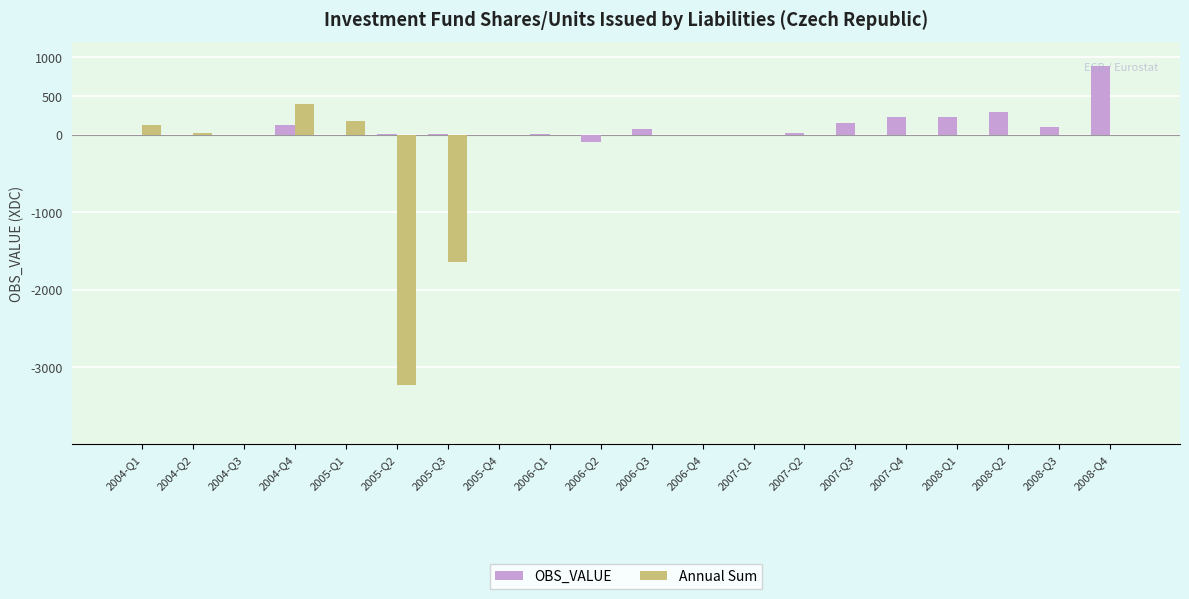

How many series are shown in this chart?

2